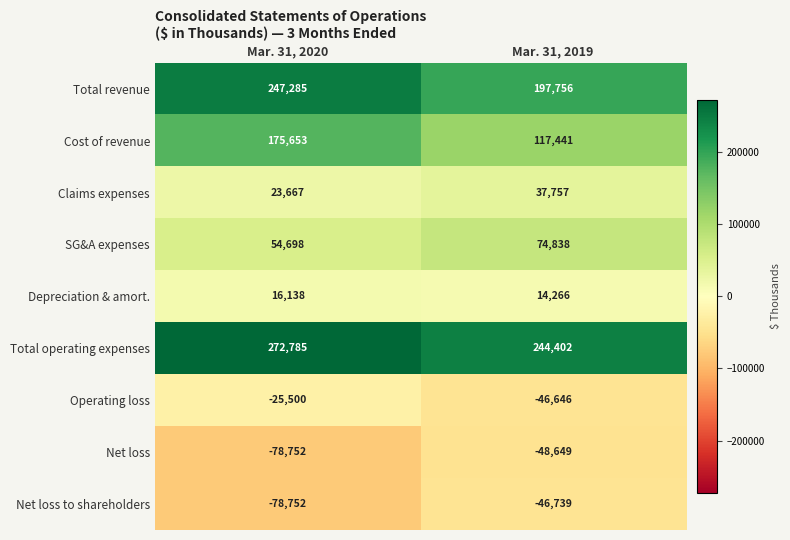

Reading left to right, transcribe all the data shown in this chart.

Total revenue: 247285	197756
Cost of revenue: 175653	117441
Claims expenses: 23667	37757
SG&A expenses: 54698	74838
Depreciation & amort.: 16138	14266
Total operating expenses: 272785	244402
Operating loss: -25500	-46646
Net loss: -78752	-48649
Net loss to shareholders: -78752	-46739